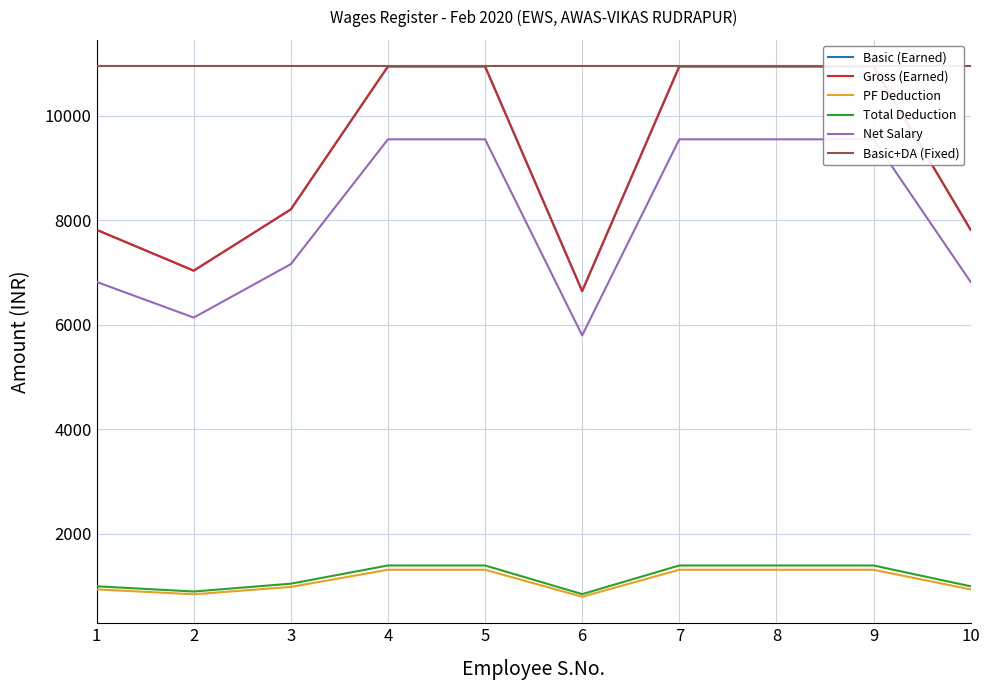

Which series has the largest total across all categories?

Basic+DA (Fixed)